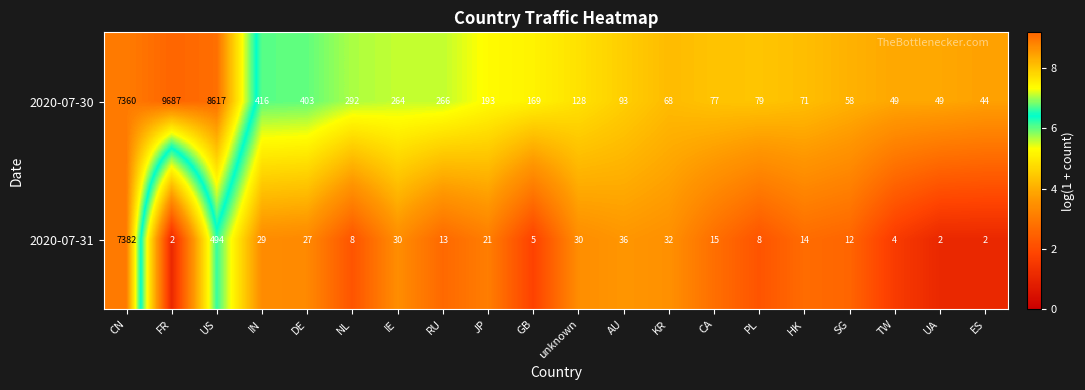

Between GB and CA, which series saw the biggest shift?

2020-07-30